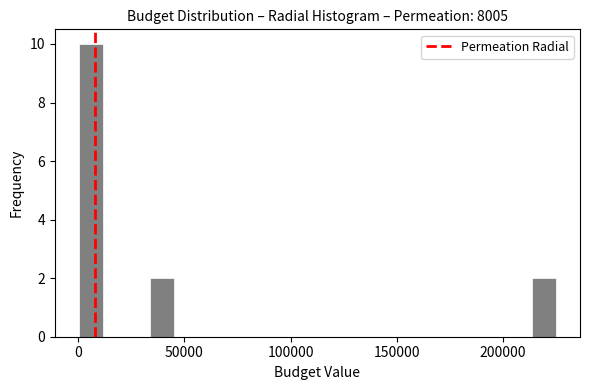

Around what value on the x-axis is the tallest bar? Give the approximate position of its centre, as read against the axis.

5000